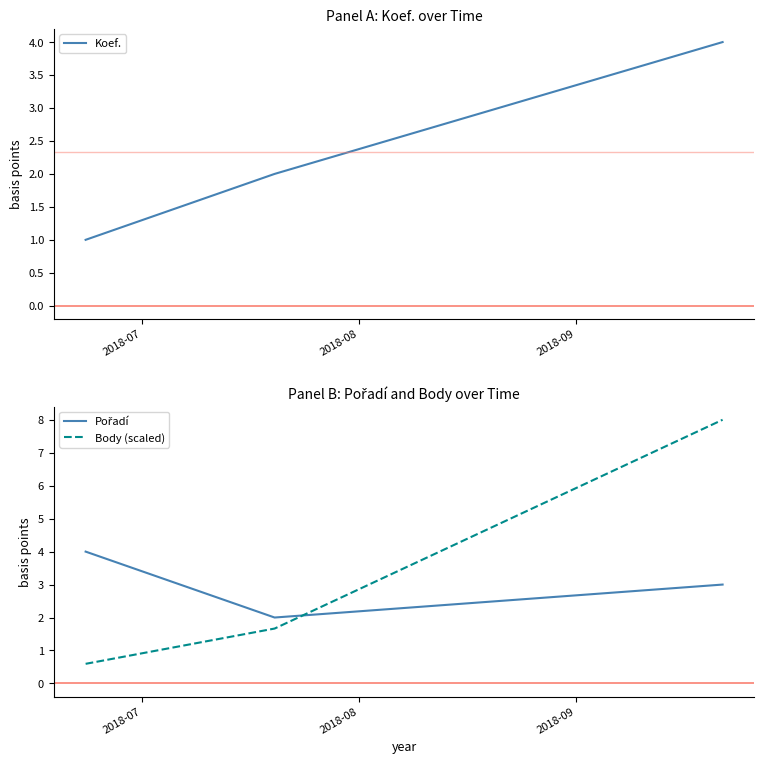

What is the sum of all Body (scaled) values?

10.3